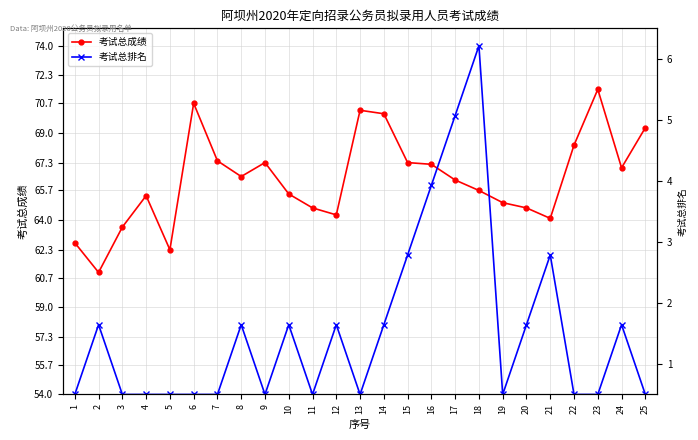

What are all the series names shown in the legend?

考试总成绩, 考试总排名